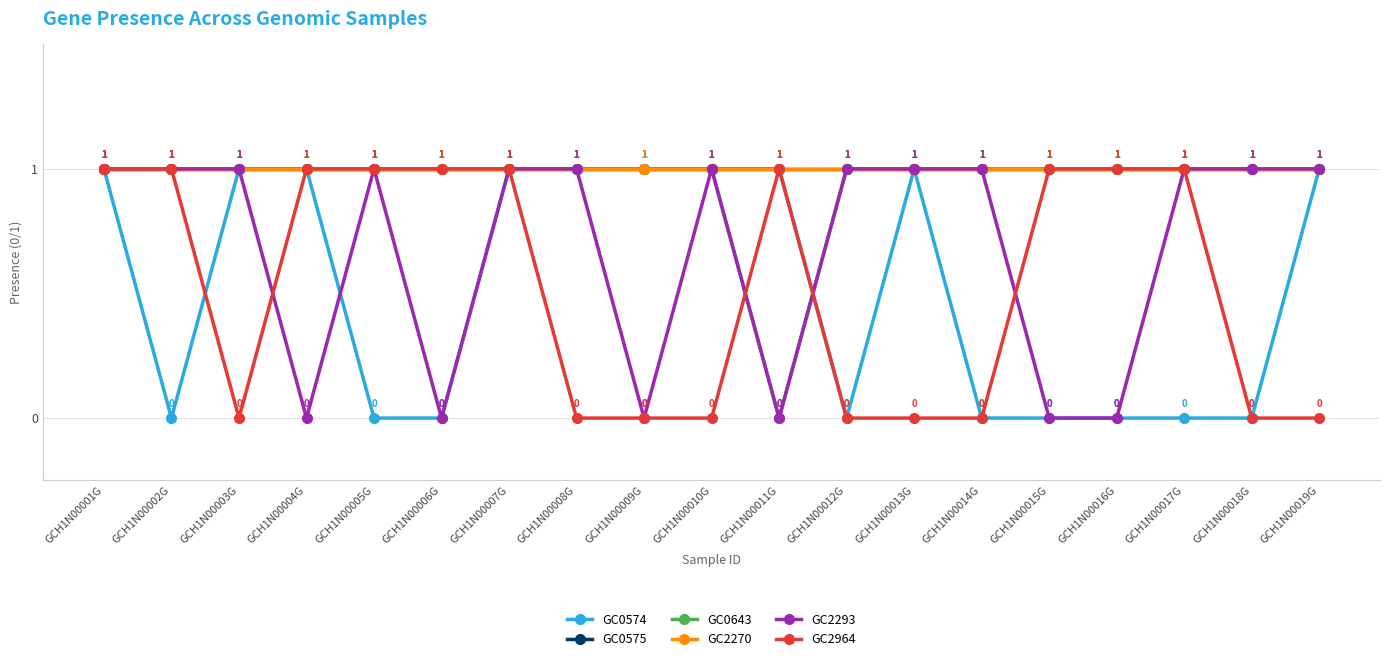

Where is the first local minimum for GC2964?

GCH1N00003G